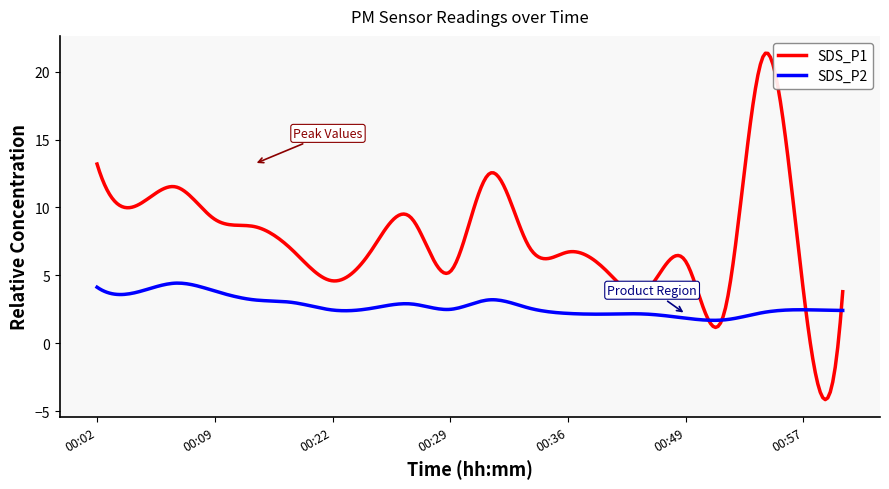

Which series has the widest spread of values?

SDS_P1